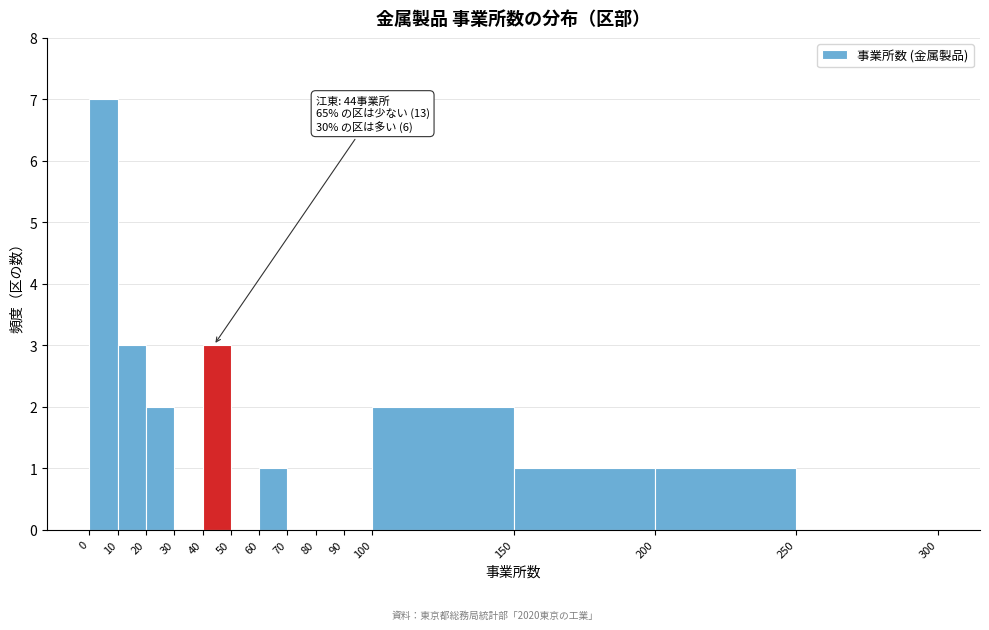

Over which range of the x-axis is the bar tallest?

0 to 10